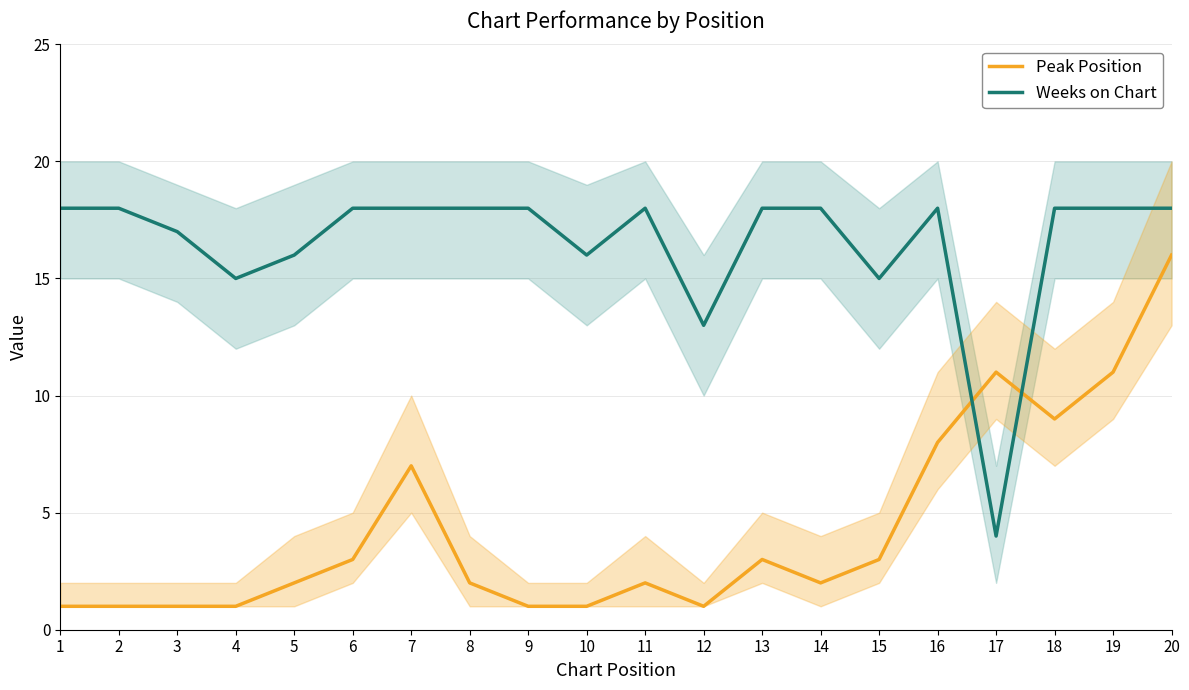

How many interior local valleys does the Weeks on Chart series have?

5